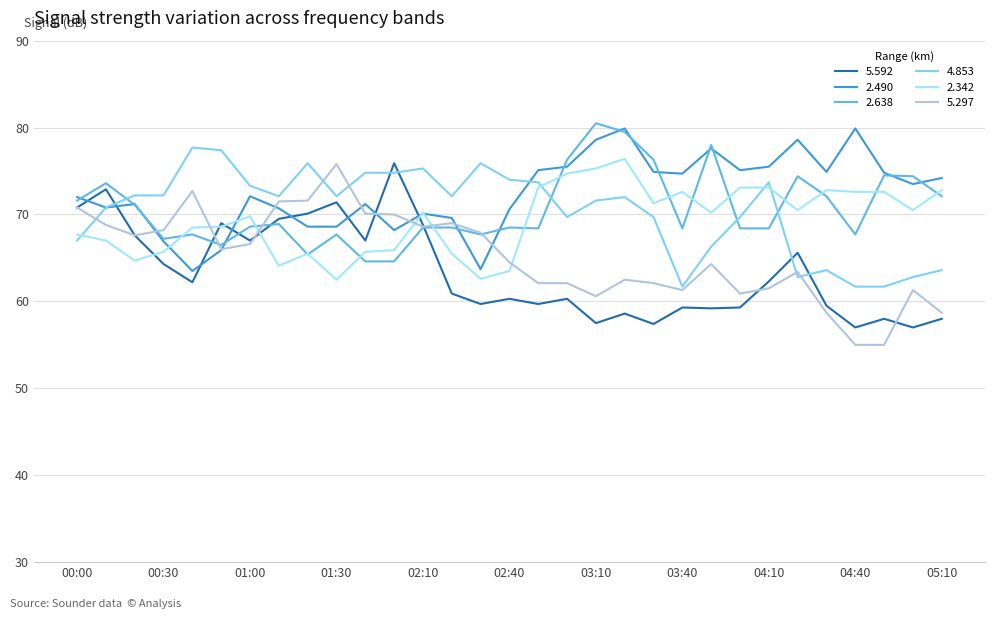

How many times do 2.342 and 5.297 cross each other?

5